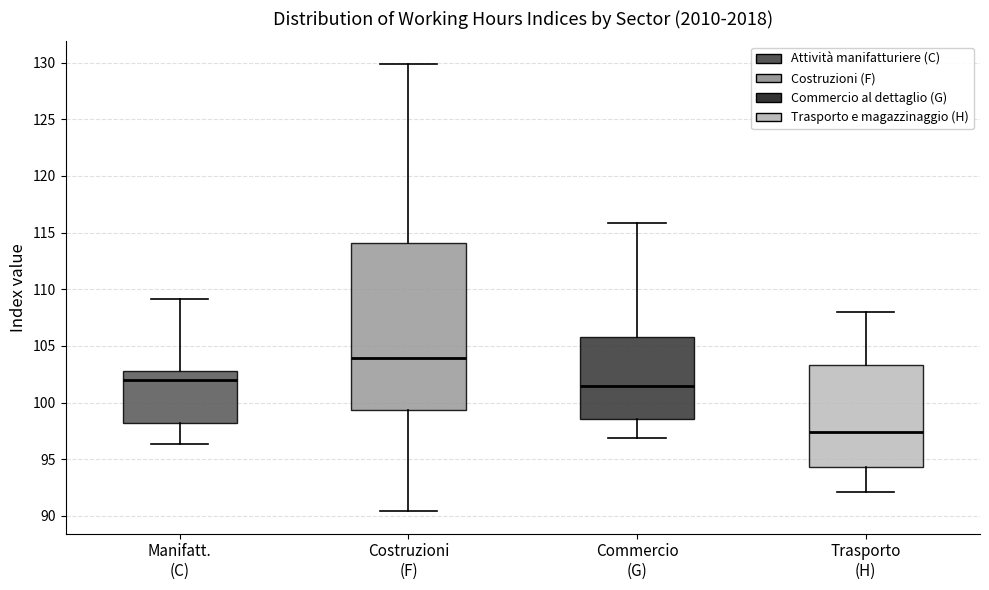

Reading left to right, read every box against the y-axis: the position of its median line, the range the box covers, and the ends of its whiskers. The values are not printed on the chart, so give them approximately, as read against the axis.

Manifatt. (C): median 102.0, box 98.0 to 103.0, whiskers 96.5 to 109.0
Costruzioni (F): median 104.0, box 99.5 to 114.0, whiskers 90.5 to 130.0
Commercio (G): median 101.5, box 98.5 to 106.0, whiskers 97.0 to 116.0
Trasporto (H): median 97.5, box 94.5 to 103.5, whiskers 92.0 to 108.0